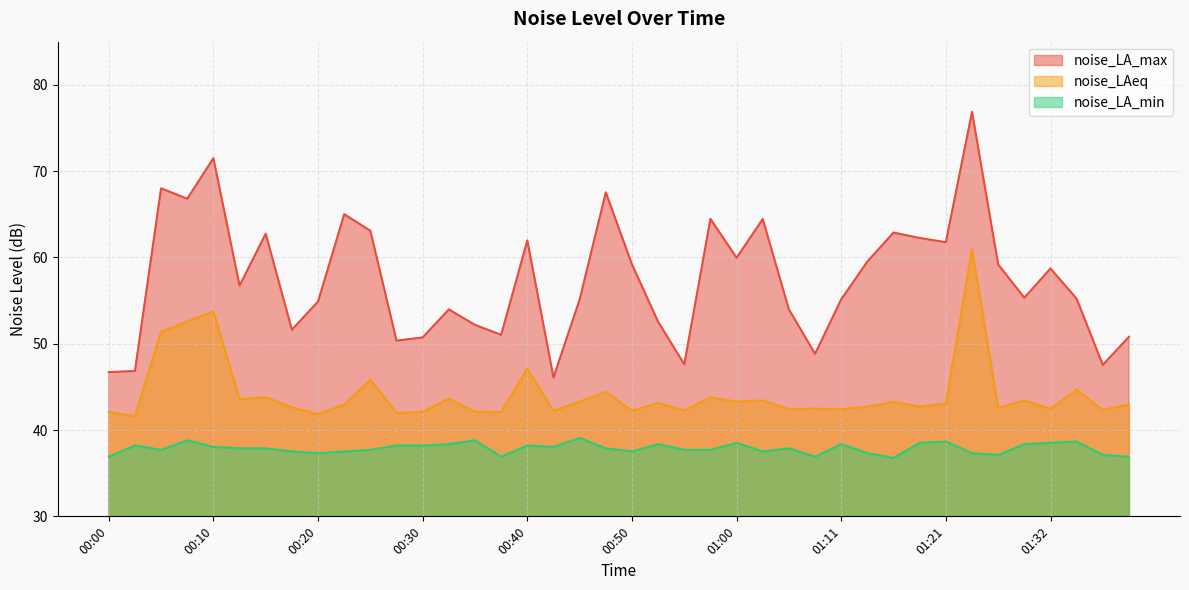

What are all the series names shown in the legend?

noise_LA_max, noise_LAeq, noise_LA_min